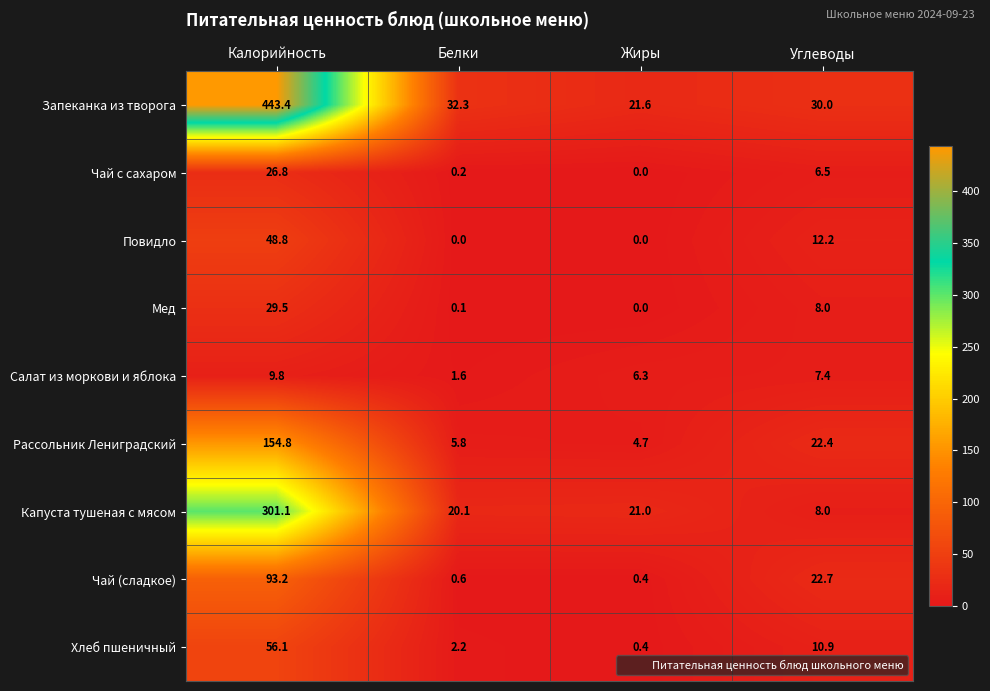

Between Белки and Углеводы, which series saw the biggest shift?

Чай (сладкое)